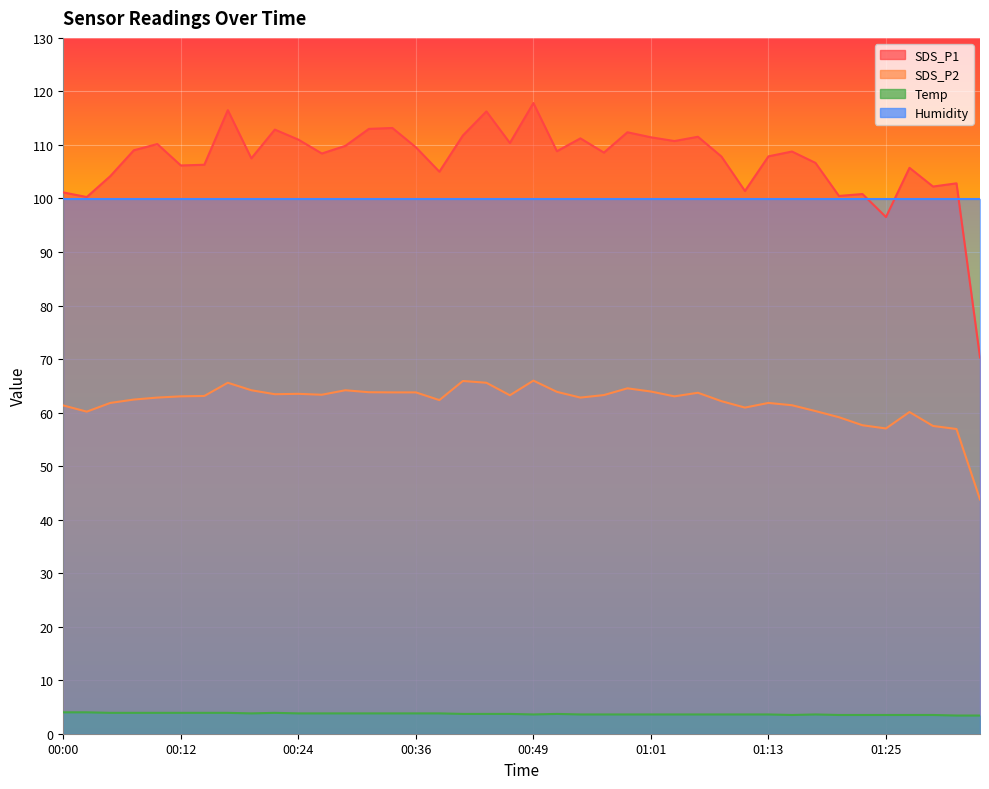

Which category has the lowest value in the Temp series?

01:33